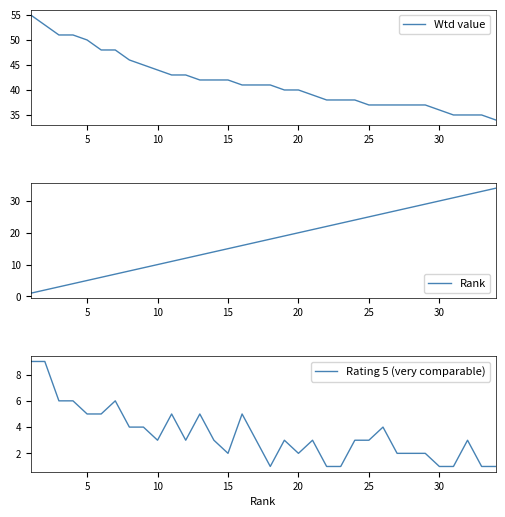

Count the Rating 5 (very comparable) values in the range 2 to 5.

22